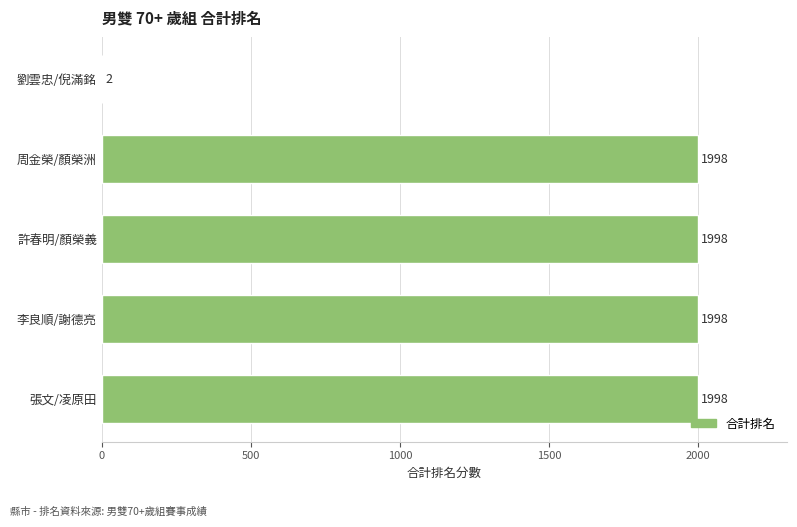

The value at 張文/凌原田 is 404. True or false?

False